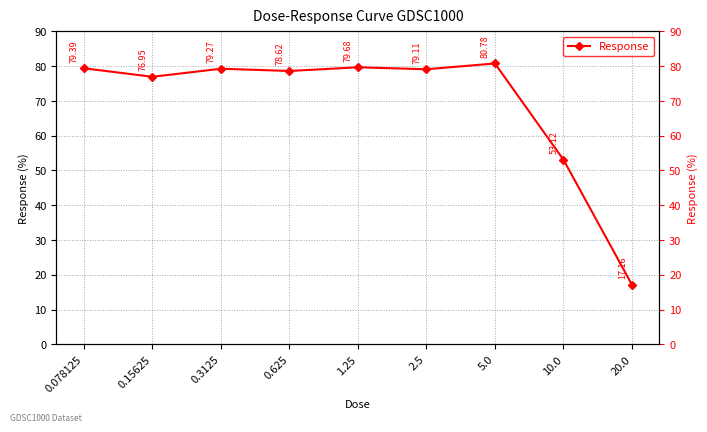

Reading right to left, list all the values displayed in this chart.

20.0=17.2	10.0=53.1	5.0=80.8	2.5=79.1	1.25=79.7	0.625=78.6	0.3125=79.3	0.15625=76.9	0.078125=79.4